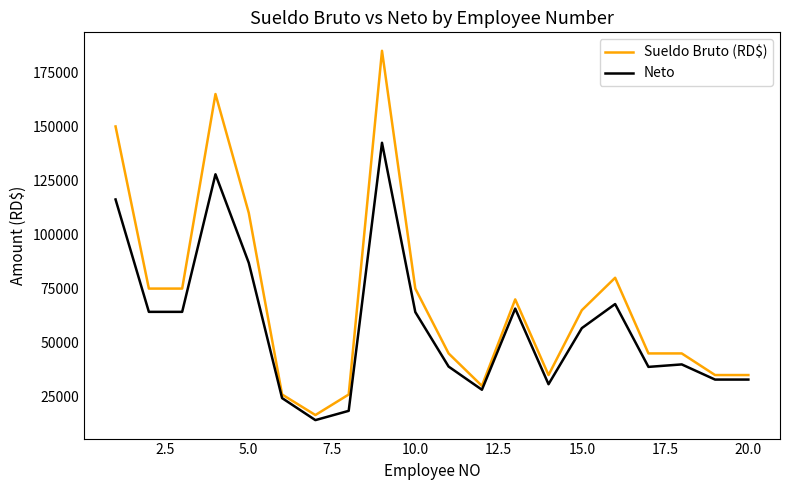

What is the smallest value displayed?

14149.7